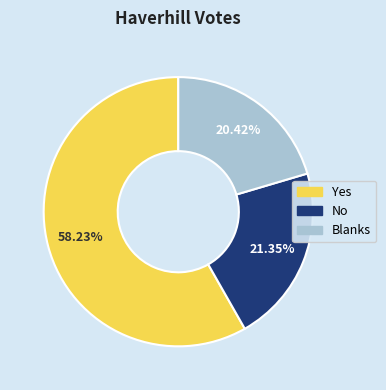

Which slice represents more than half of the pie?

Yes